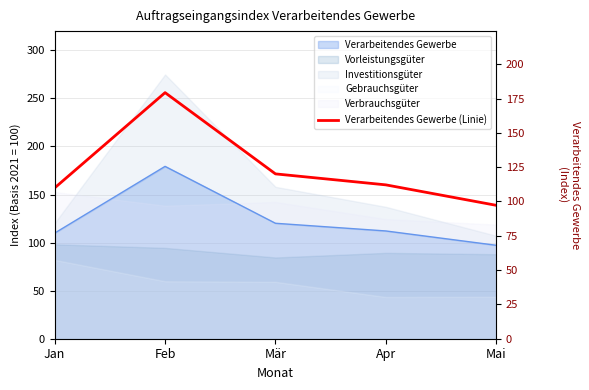

Rank the categories by value from highest to lowest.

Feb, Mär, Apr, Jan, Mai